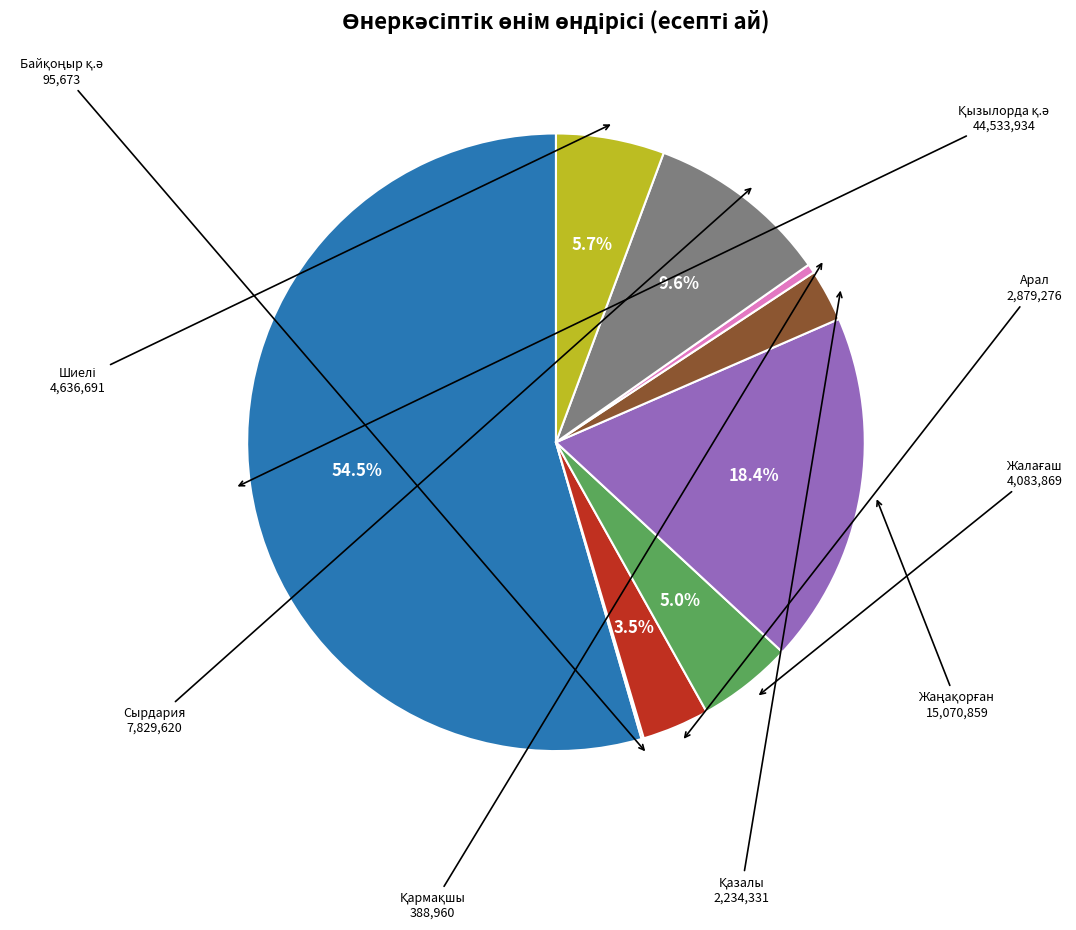

Does any single category account for the majority?

Yes